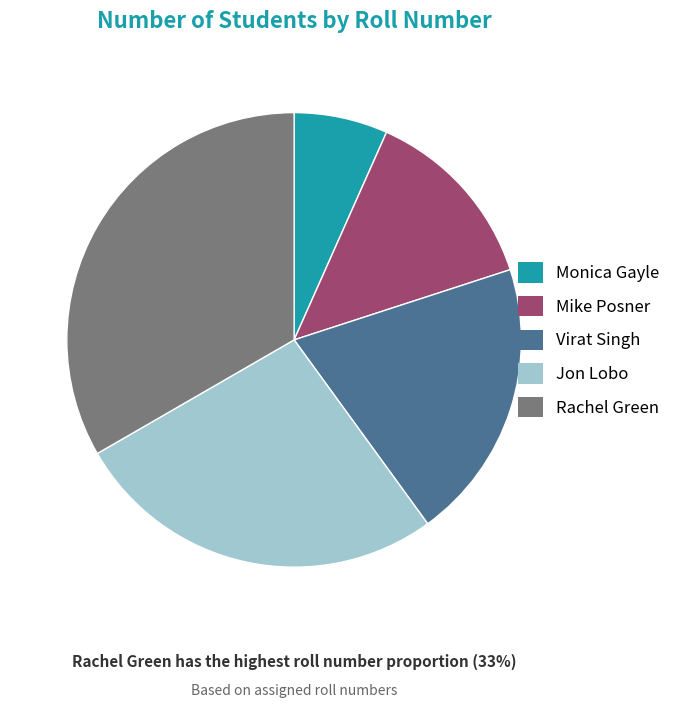

What is the ratio of the value at Mike Posner to the value at Monica Gayle?

2.0